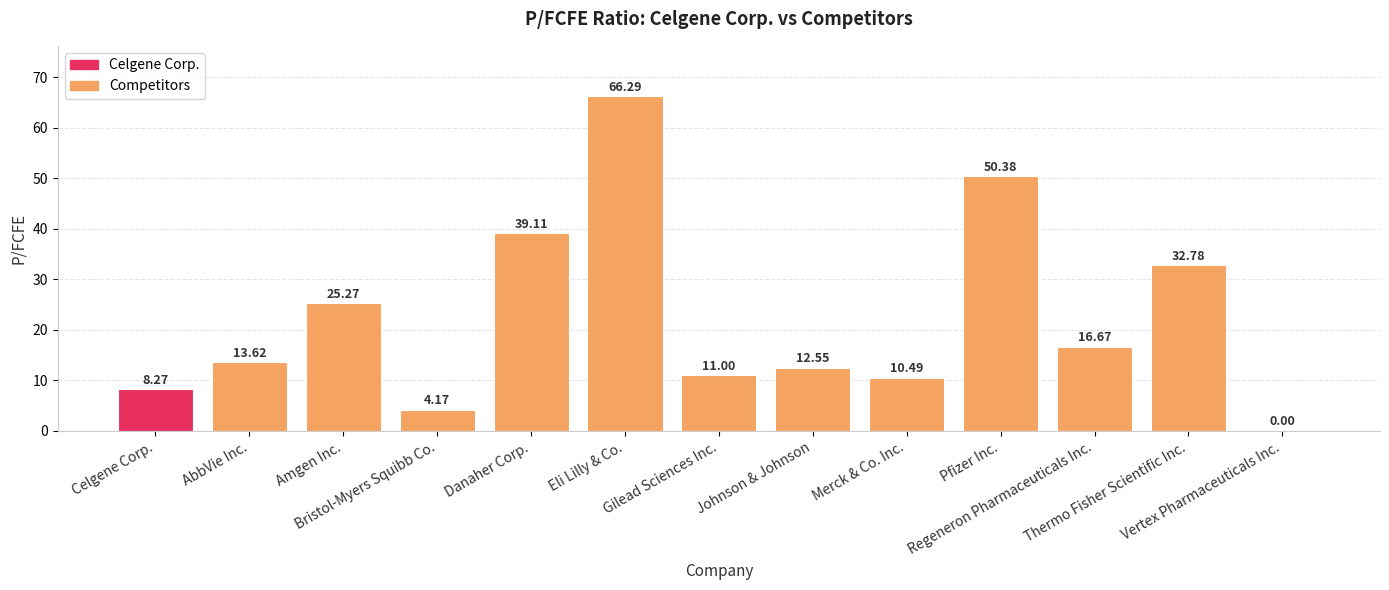

What position from the right is Regeneron Pharmaceuticals Inc.?

3